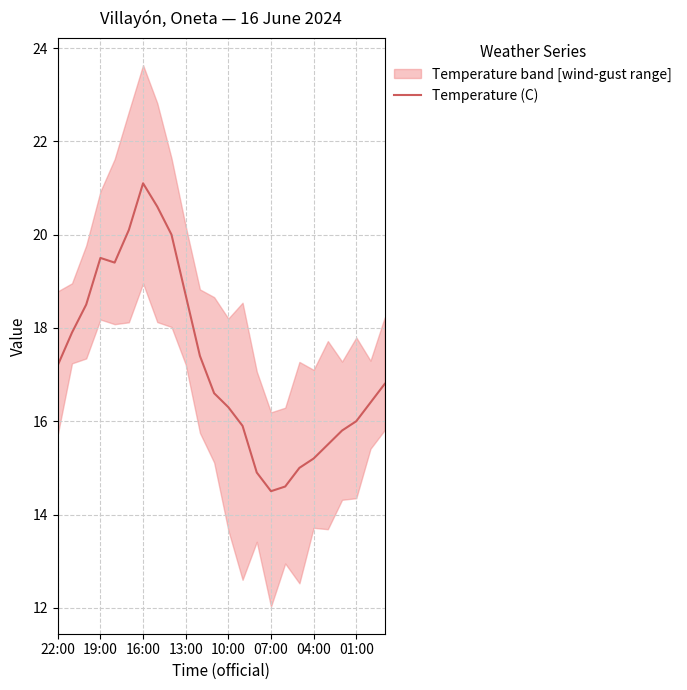

Which category has the highest value in the Temperature (C) series?

16:00